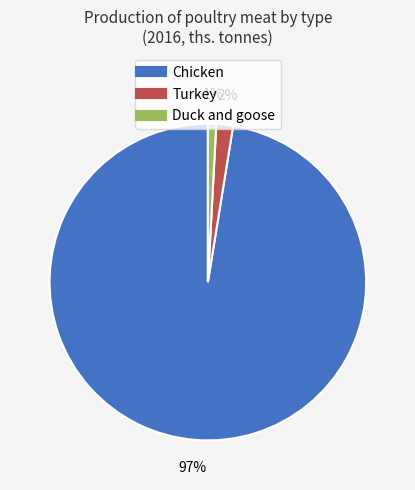

To the nearest percent, what portion does Chicken represent?

97%